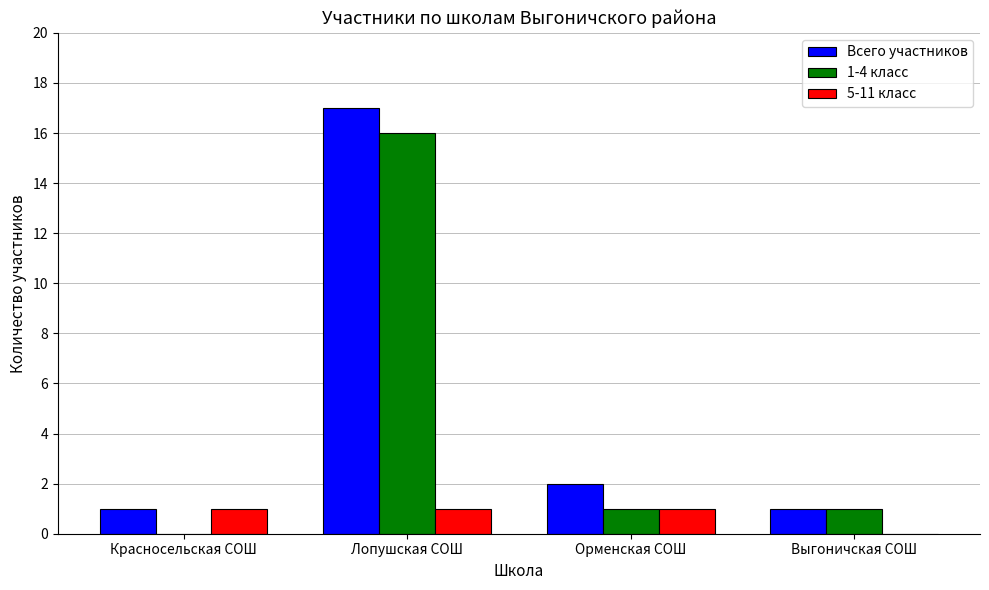

True or false: 5-11 класс has a value of -1 at Выгоничская СОШ.

False